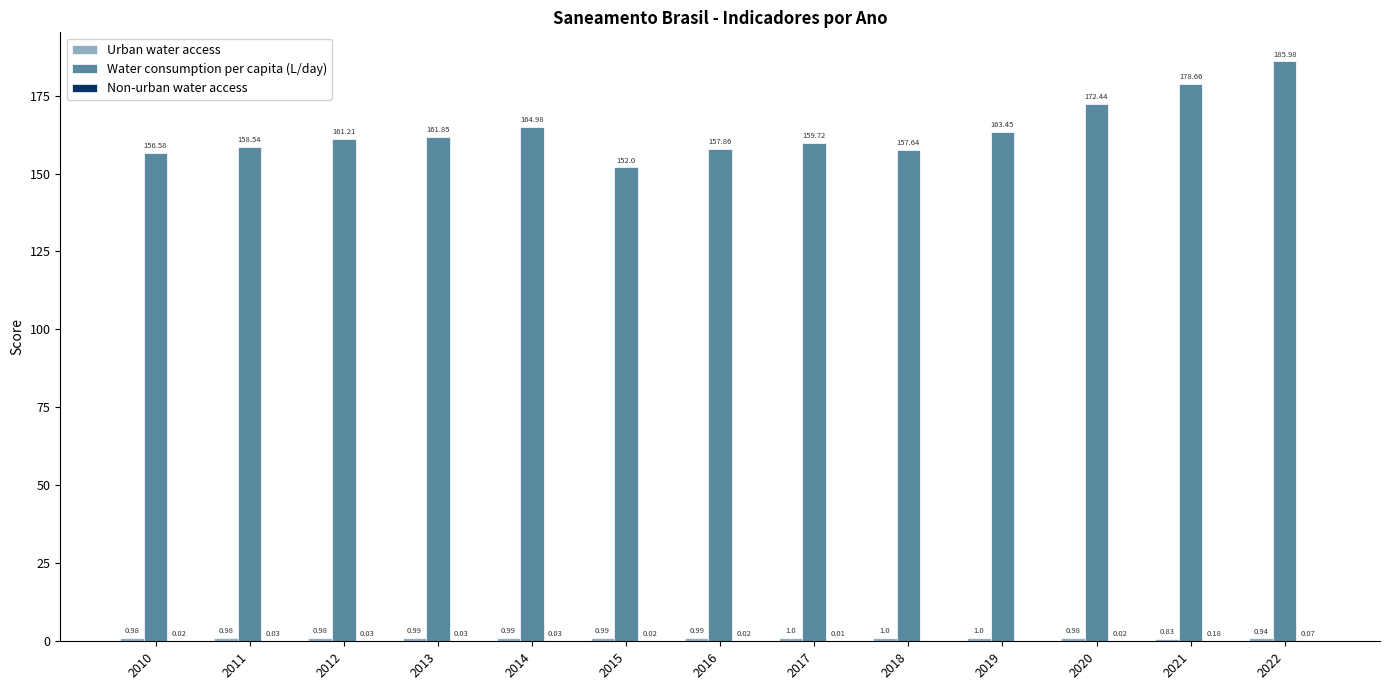

Are the bars horizontal?

No